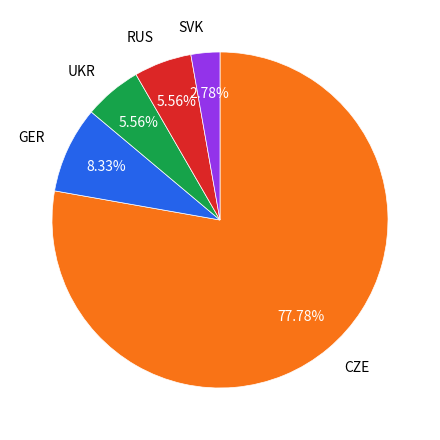

Is there a majority slice in this chart?

Yes